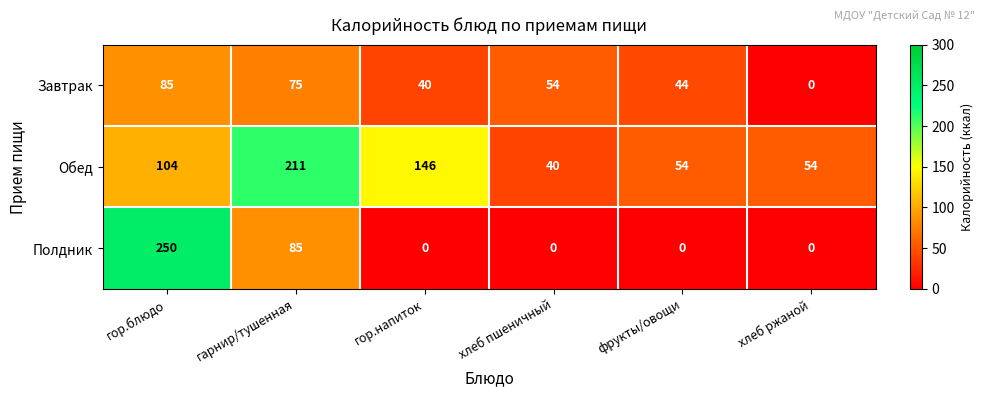

Is it true that Завтрак equals 75 at гарнир/тушенная?

True